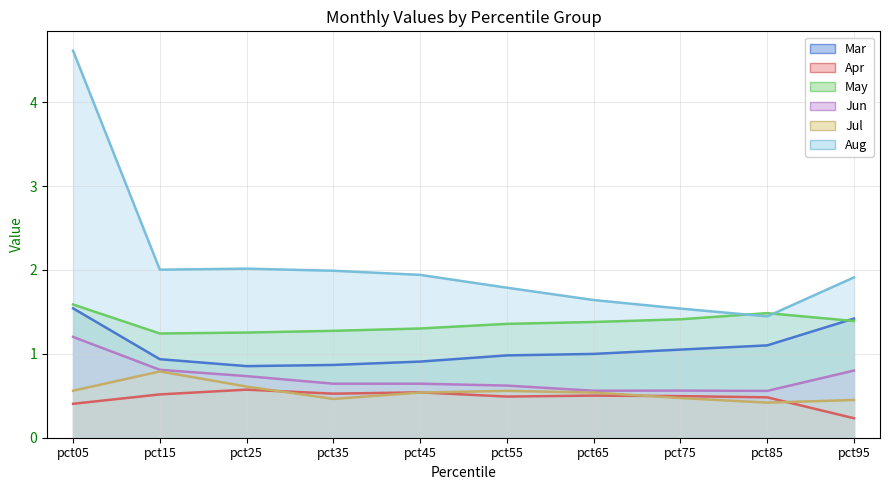

How many data points does each series have?

10